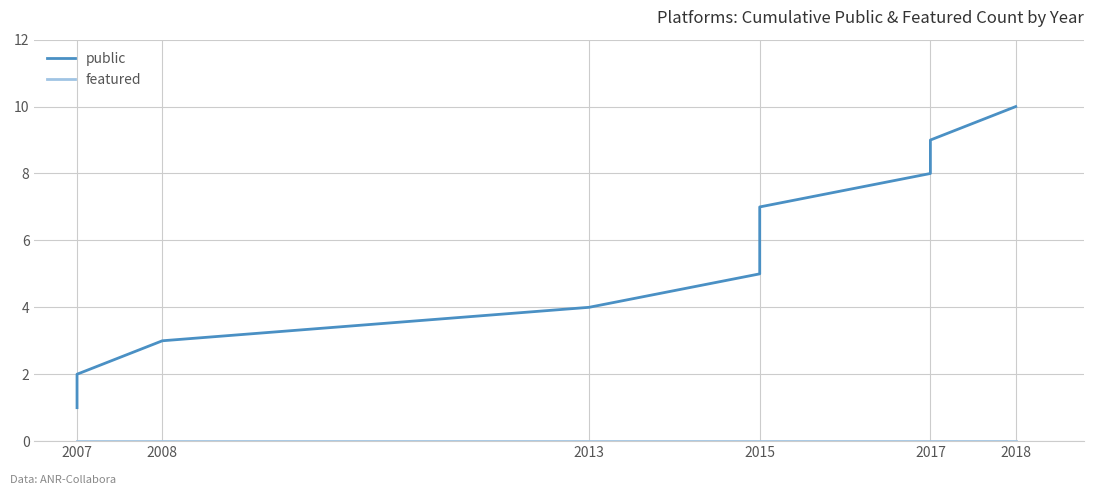

At how many categories does at least one series exceed 6?

4